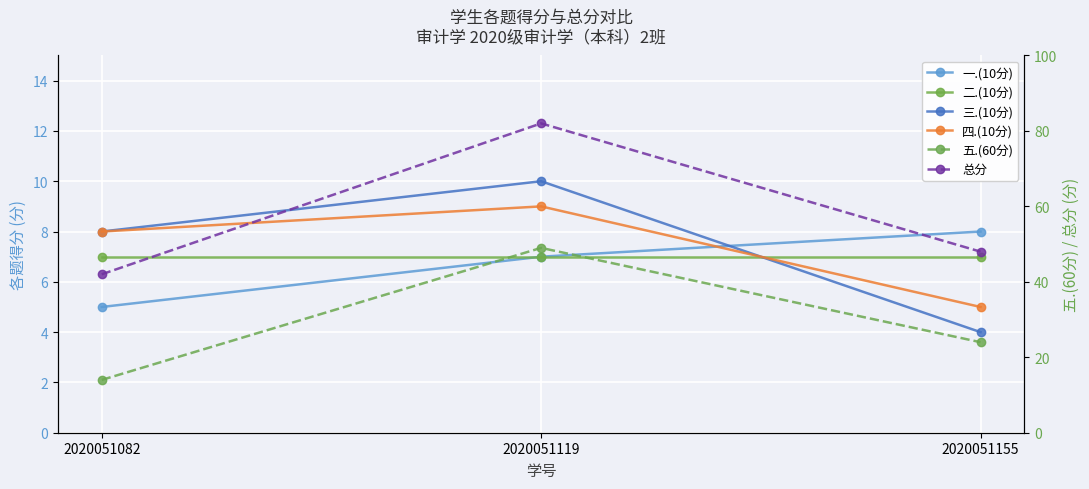

Reading left to right, extract all data points from this chart.

一.(10分): 2020051082=5	2020051119=7	2020051155=8
二.(10分): 2020051082=7	2020051119=7	2020051155=7
三.(10分): 2020051082=8	2020051119=10	2020051155=4
四.(10分): 2020051082=8	2020051119=9	2020051155=5
五.(60分): 2020051082=14	2020051119=49	2020051155=24
总分: 2020051082=42	2020051119=82	2020051155=48